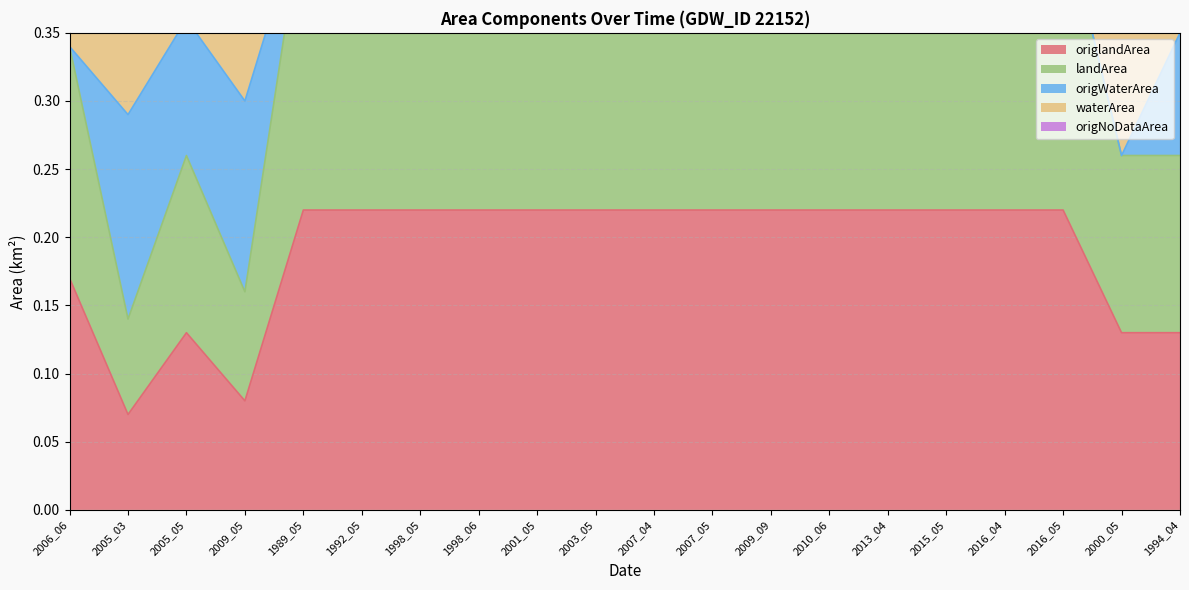

Which category has the lowest value in the origlandArea series?

2005_03